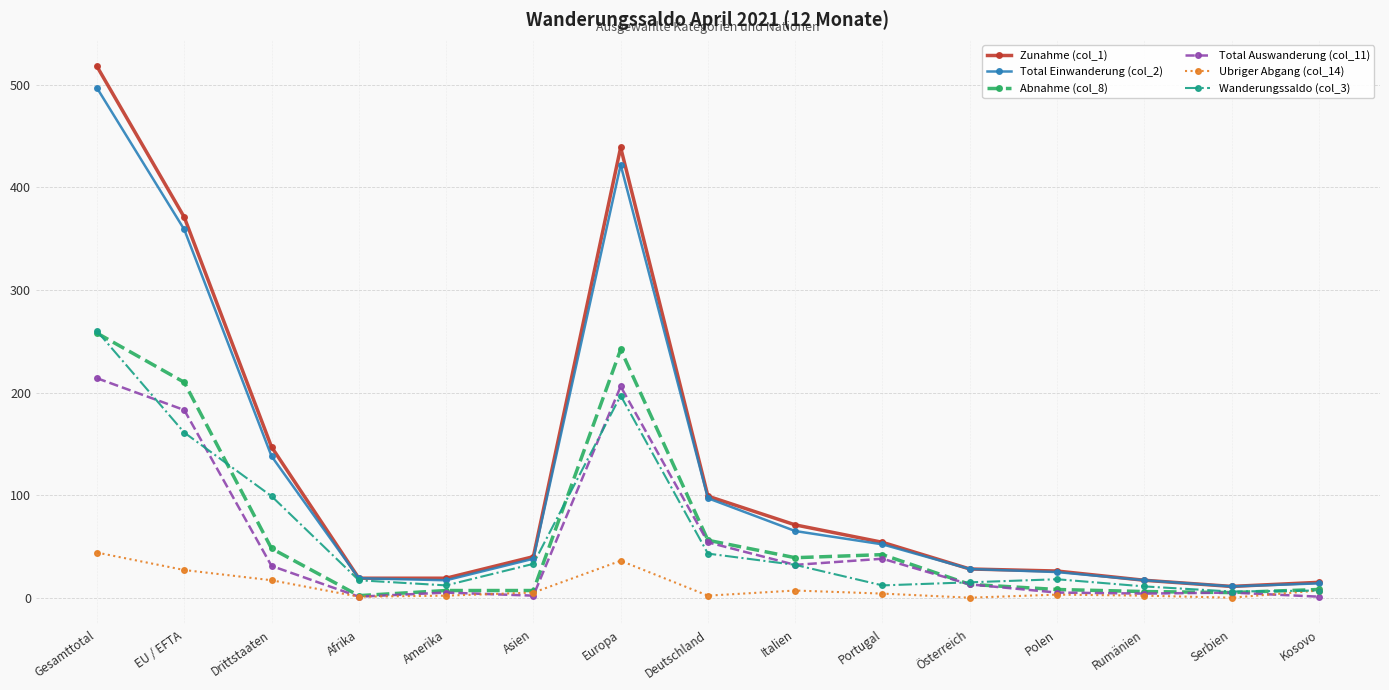

What is the difference between the Abnahme (col_8) values at Serbien and Deutschland?

51